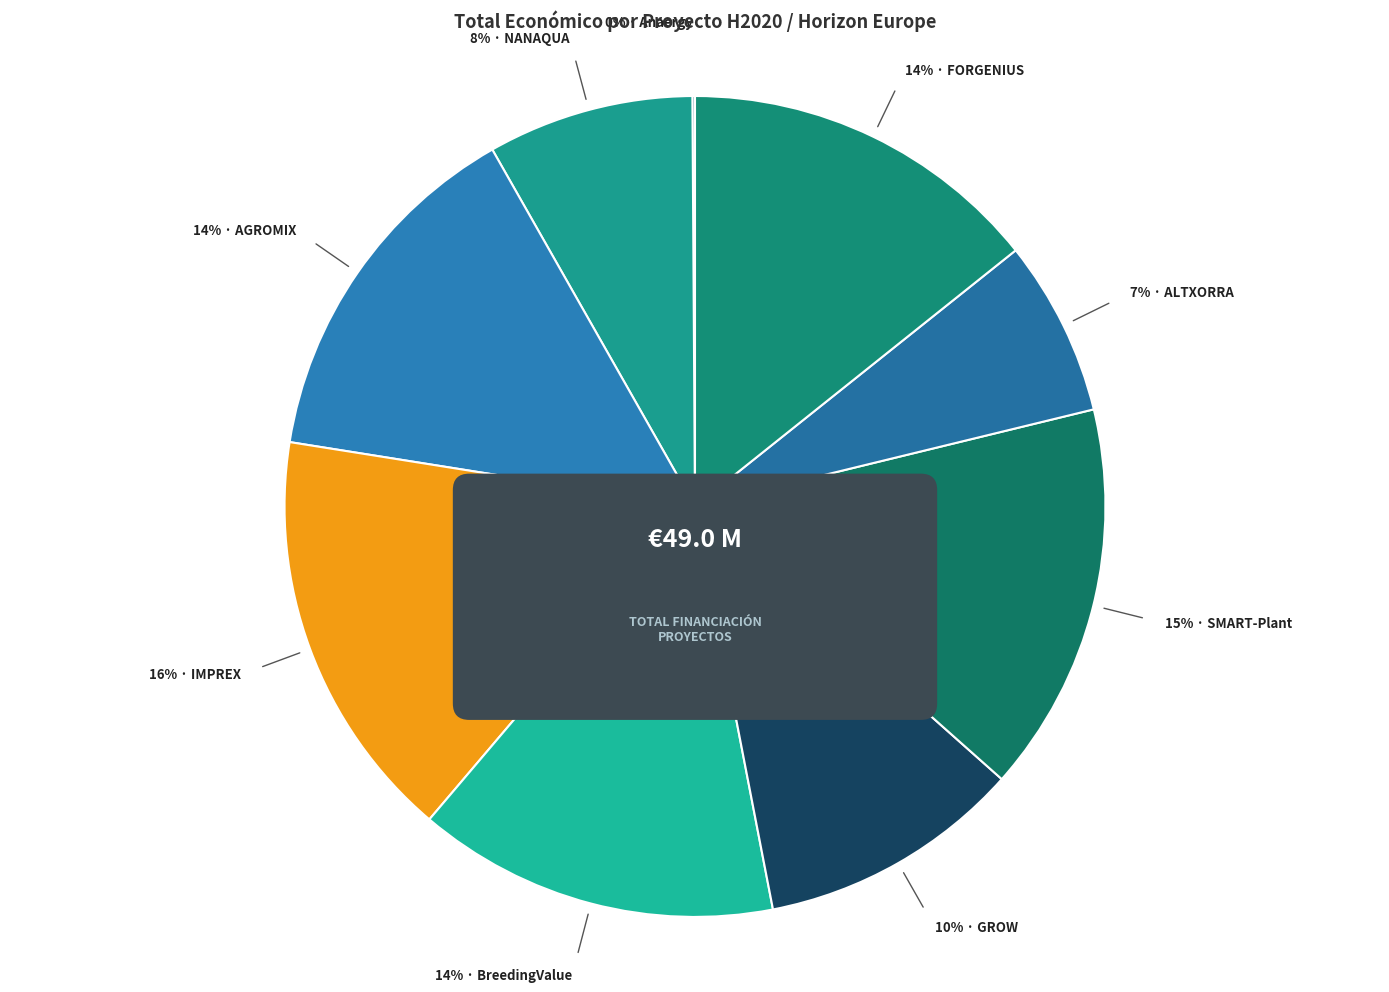

What is the change in value from H2020 GROW to H2020 SMART-Plant?

+2439381